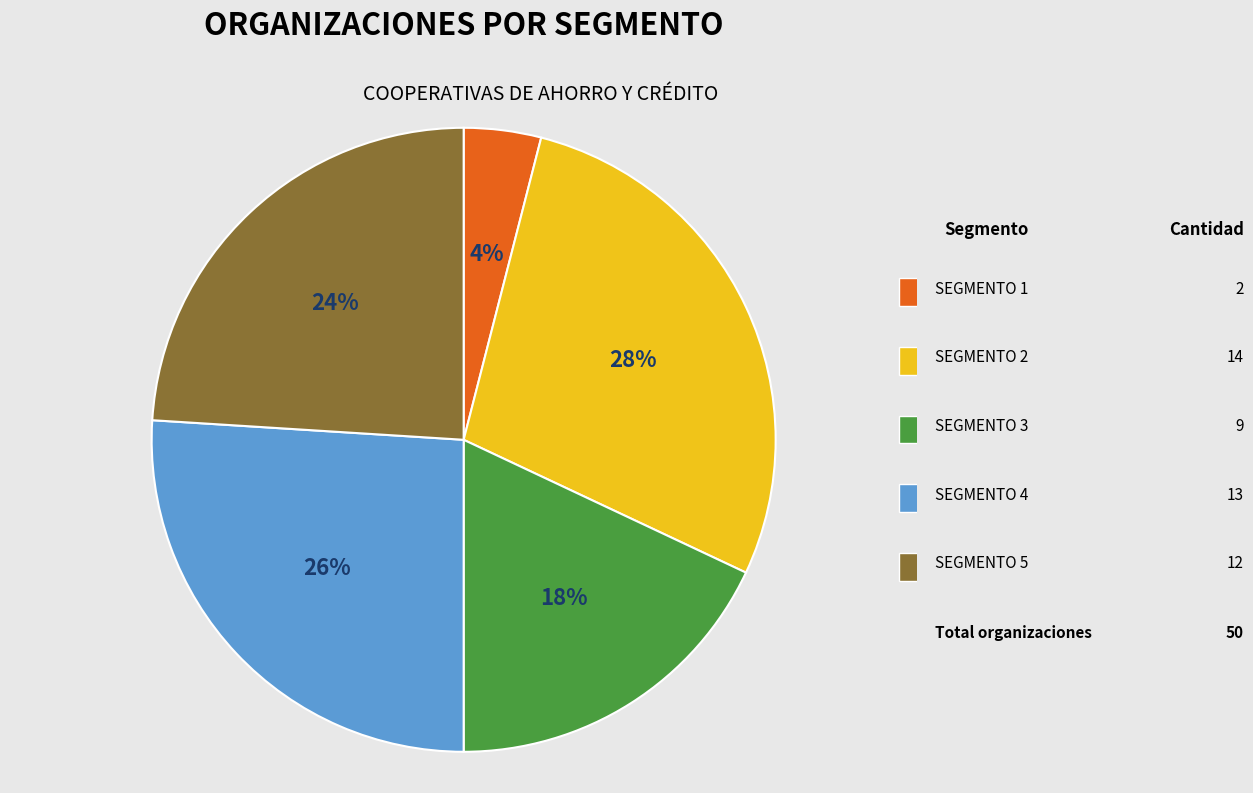

To the nearest percent, what is the average slice percentage?

20%